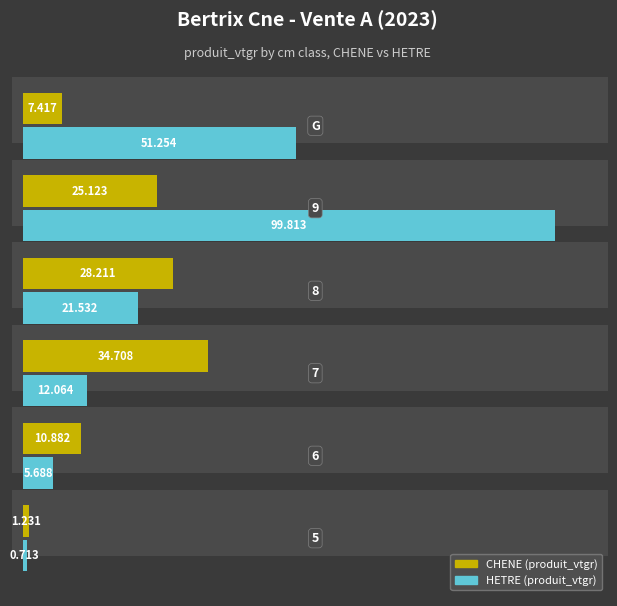

Which series has the widest spread of values?

HETRE